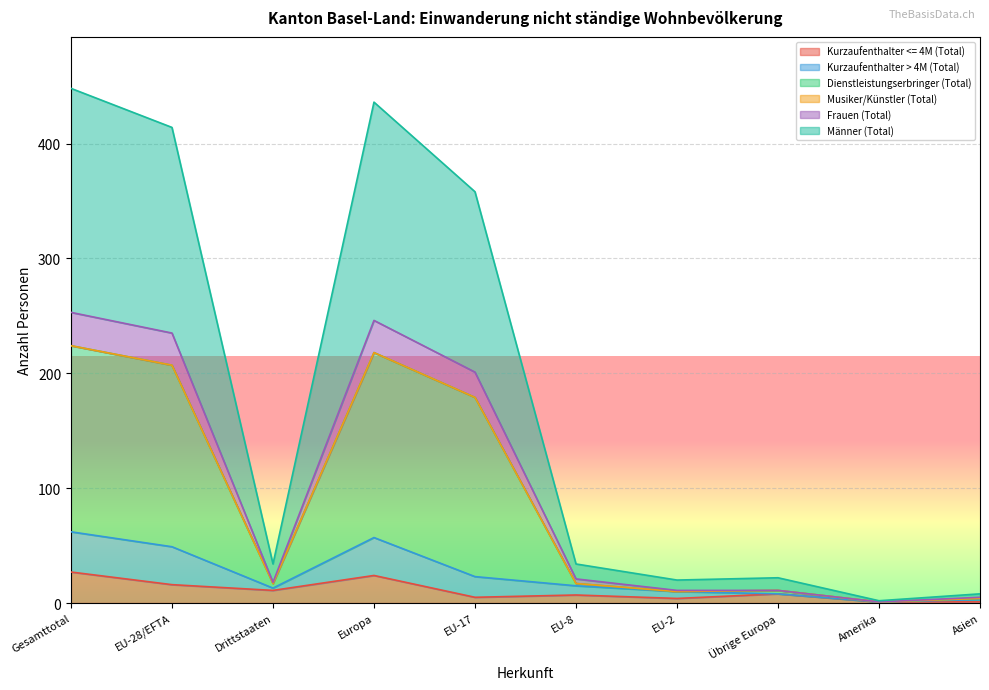

What is the total value across all series at Gesamttotal?

448